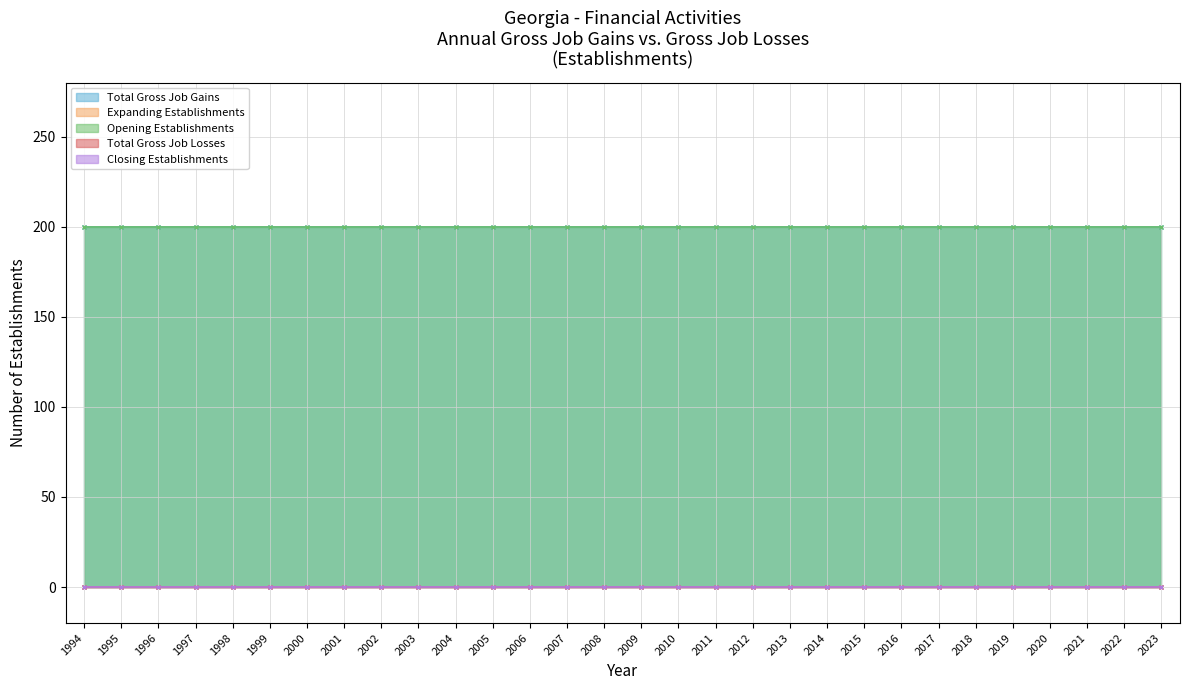

What is the total value across all series at 2016?

400